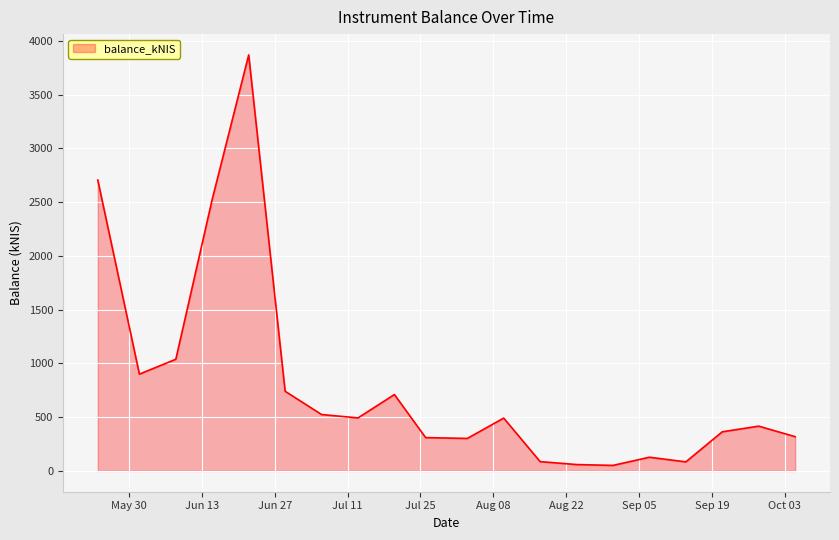

What is the greatest value displayed?

3870.6